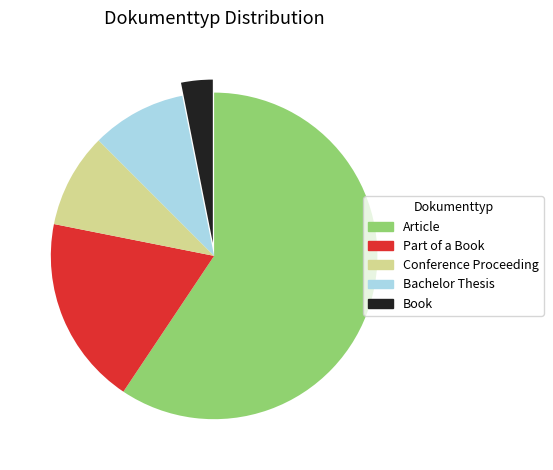

Is there any slice that represents more than half of the pie?

Yes